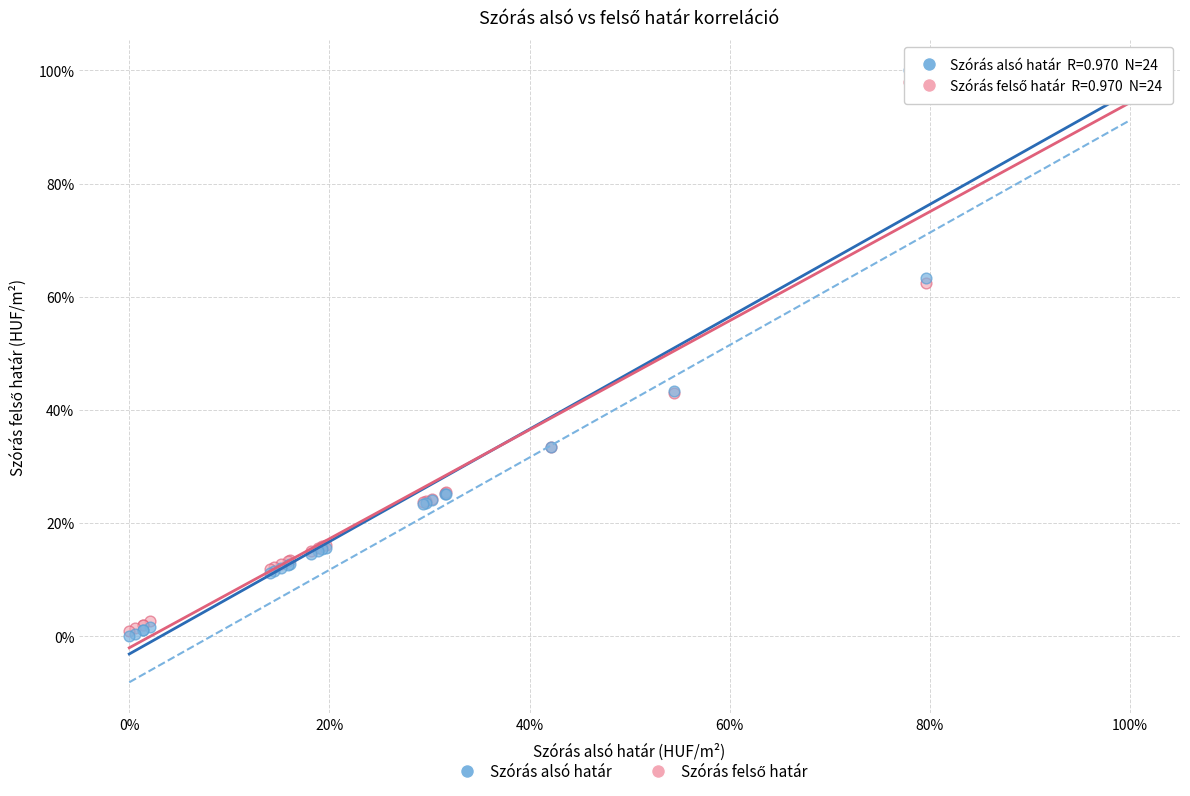

Which series reaches the maximum Y coordinate?

Szórás alsó határ